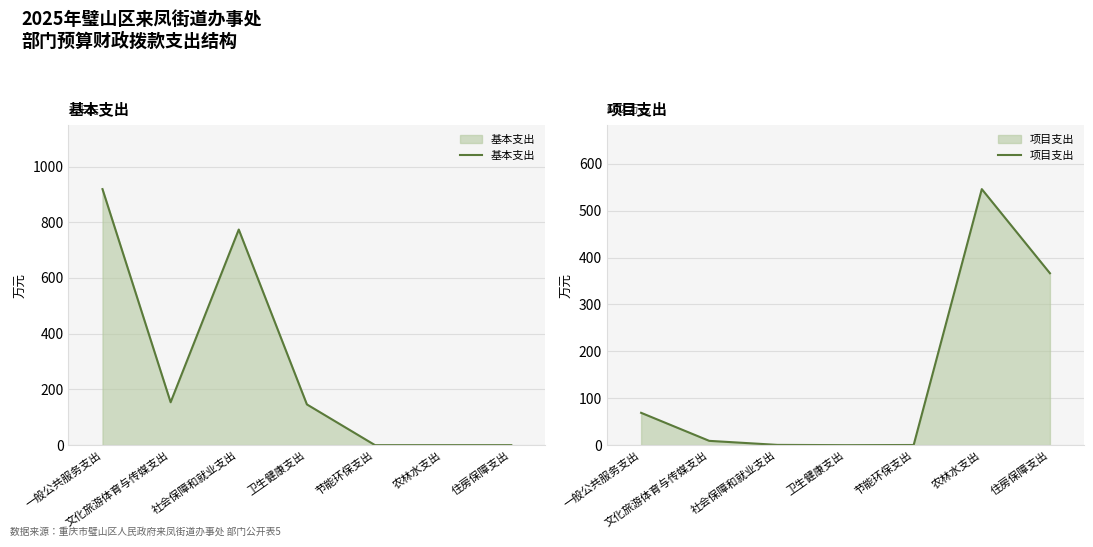

What is the maximum value for 基本支出?

919.0